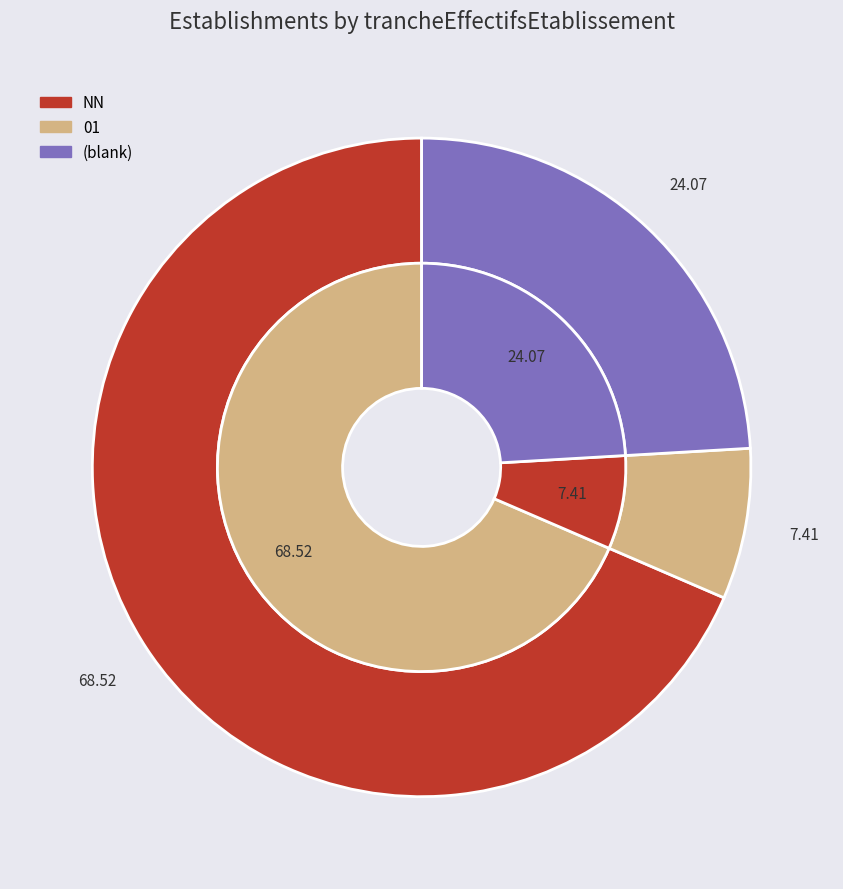

To the nearest percent, what is the combined percentage of  and NN?

93%